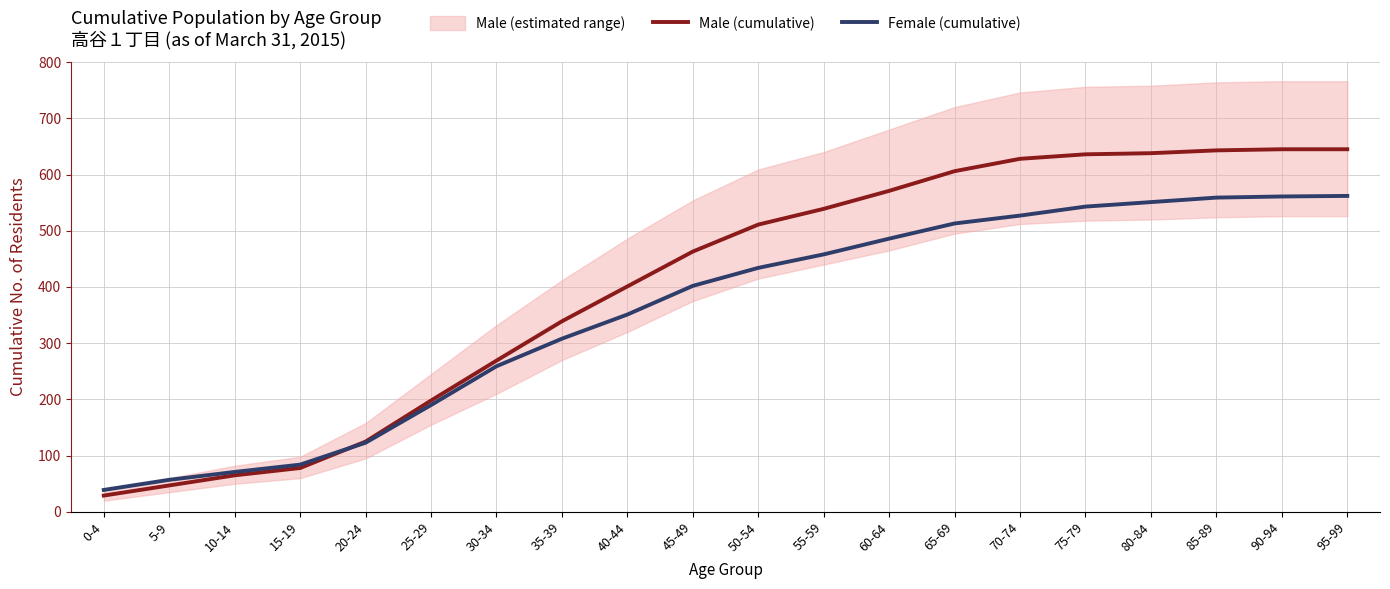

What is the sum of the Male (cumulative) values at 35-39 and 60-64?

910